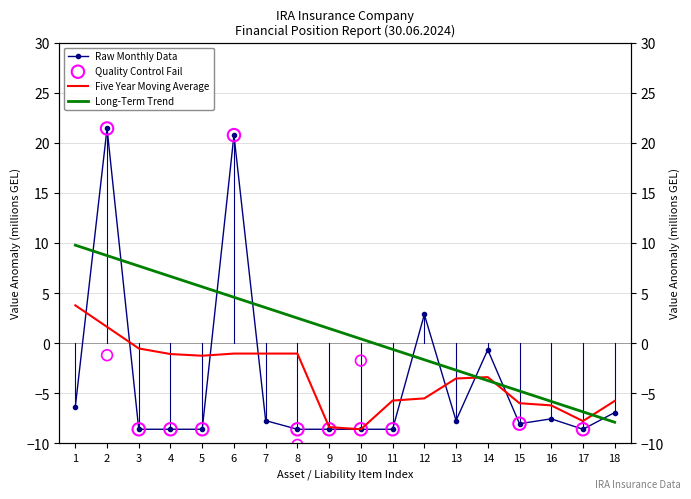

What is the change in value from 6 to 9?

-29.4